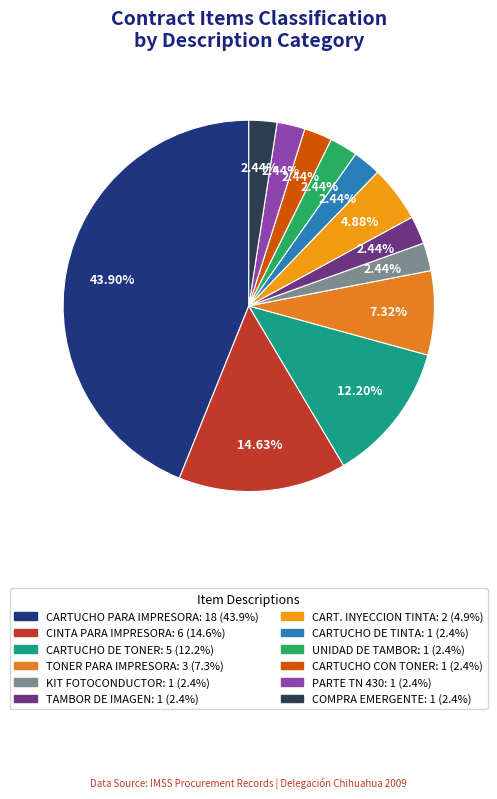

Count the number of slices in the pie.

12